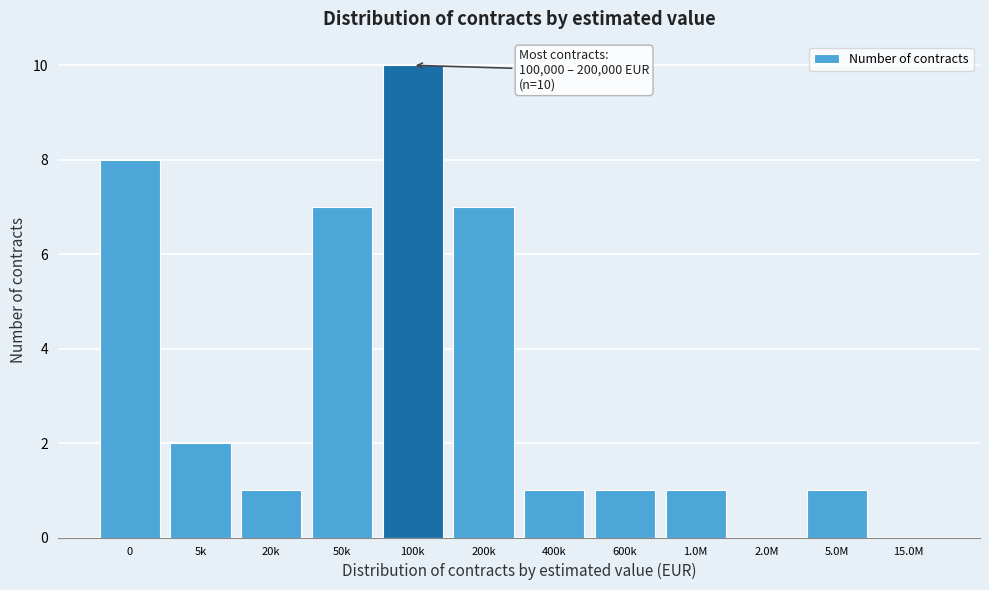

Reading left to right, list all the values displayed in this chart.

0=8	5k=2	20k=1	50k=7	100k=10	200k=7	400k=1	600k=1	1.0M=1	2.0M=0	5.0M=1	15.0M=0